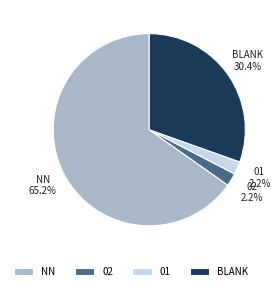

Which slice represents more than half of the pie?

NN